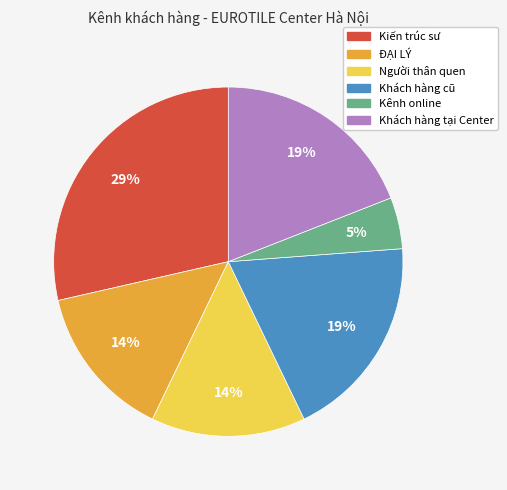

Combined, do Khách hàng tại Center and Kiến trúc sư account for over 50%?

No